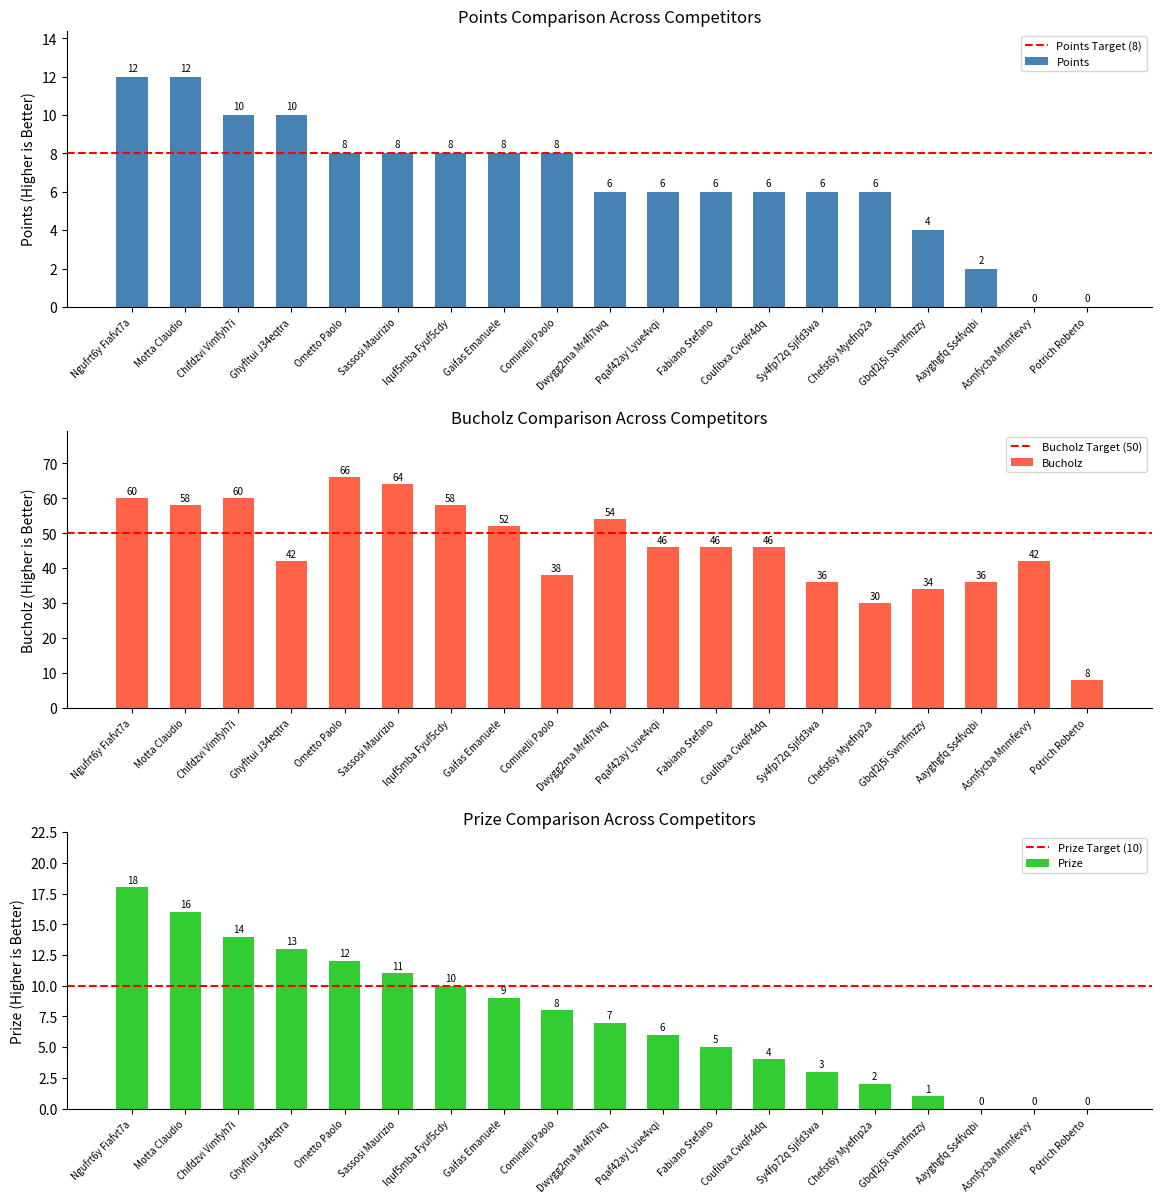

Which series has the largest range (max minus min)?

Bucholz